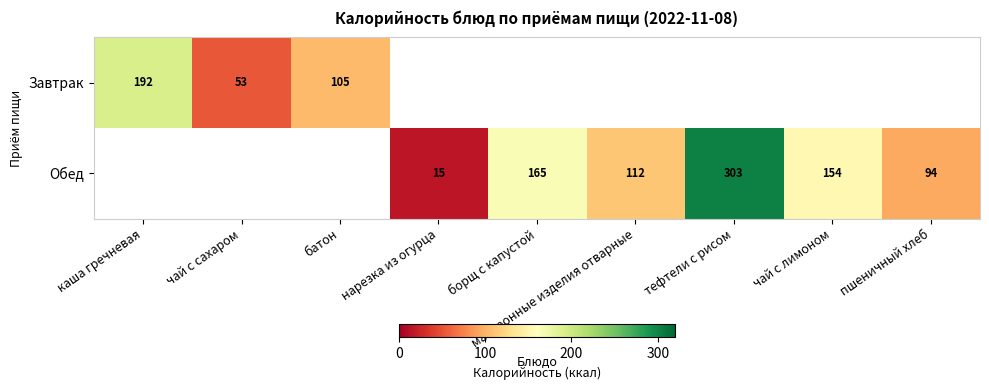

Is it true that Обед equals 105 at борщ с капустой?

False